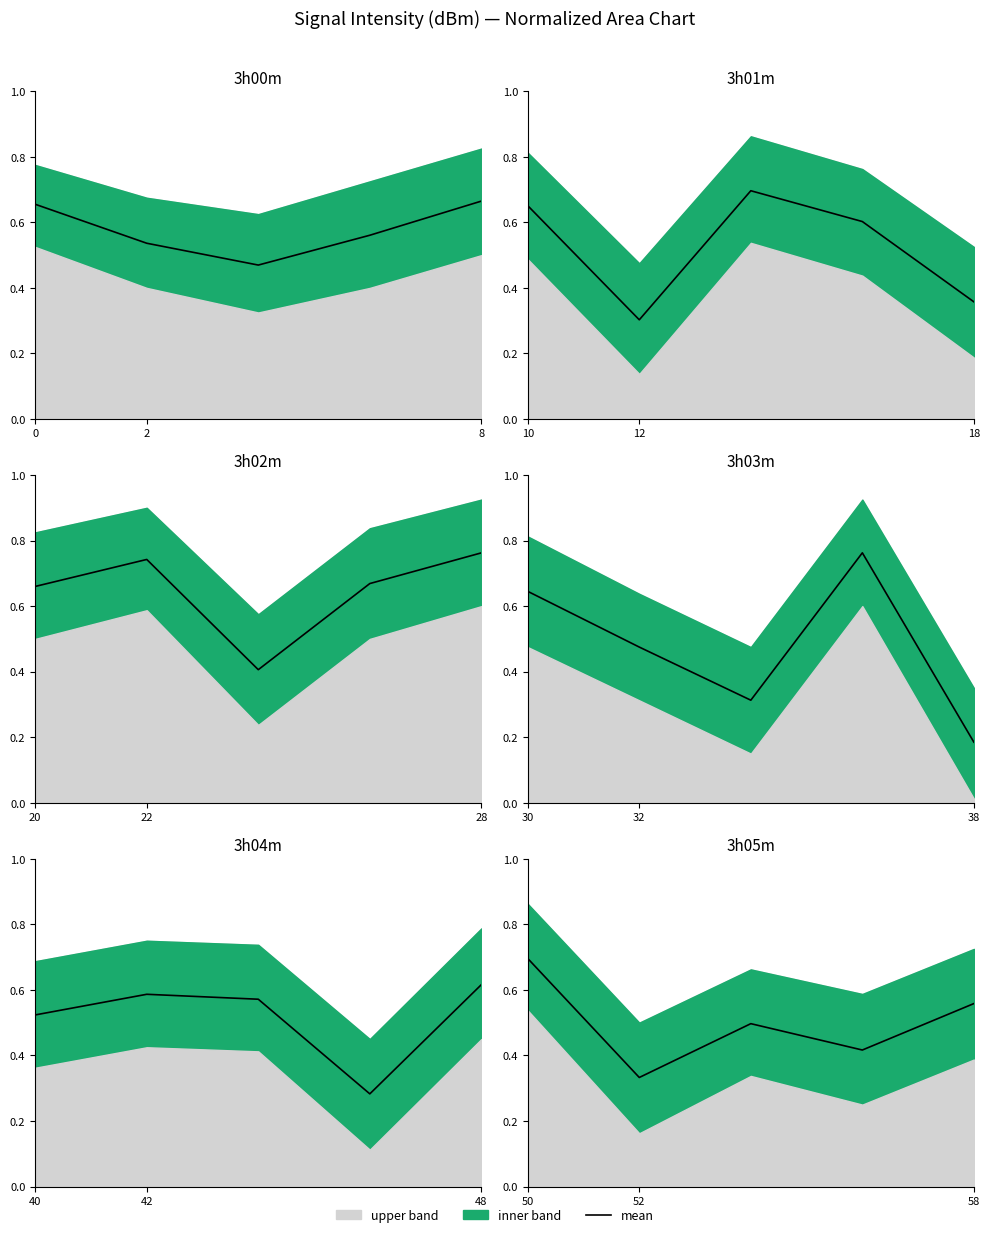

What is the sum of the values at 58 and 52?

0.9